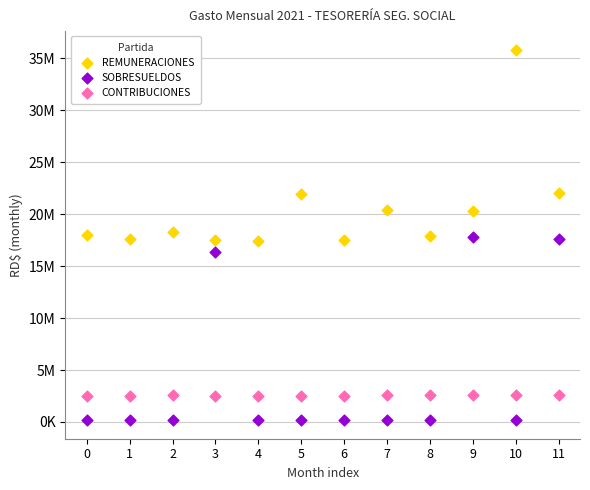

Which series reaches the maximum Y coordinate?

REMUNERACIONES